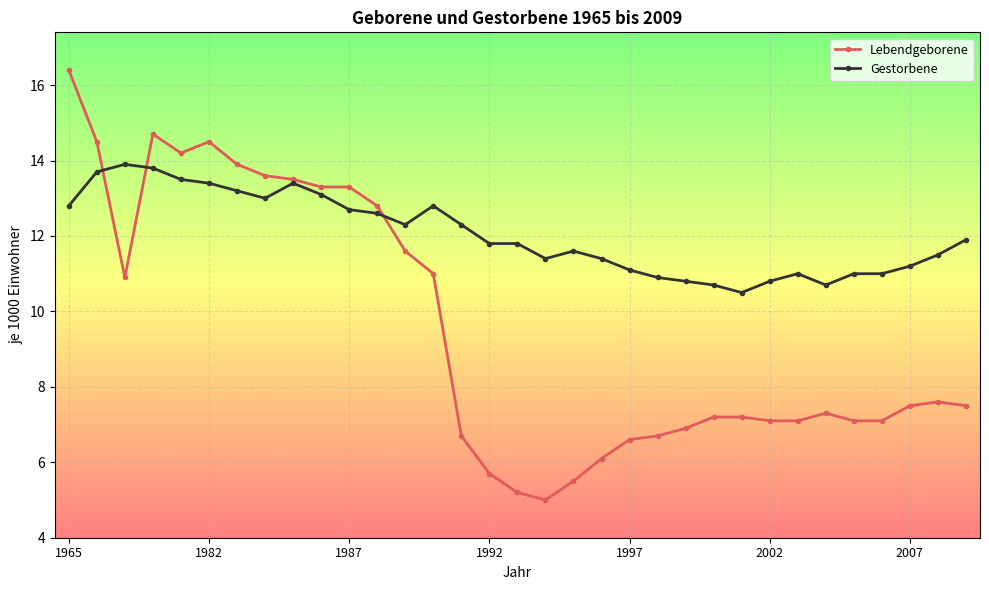

True or false: Lebendgeborene has more than 1 interior local peaks.

True